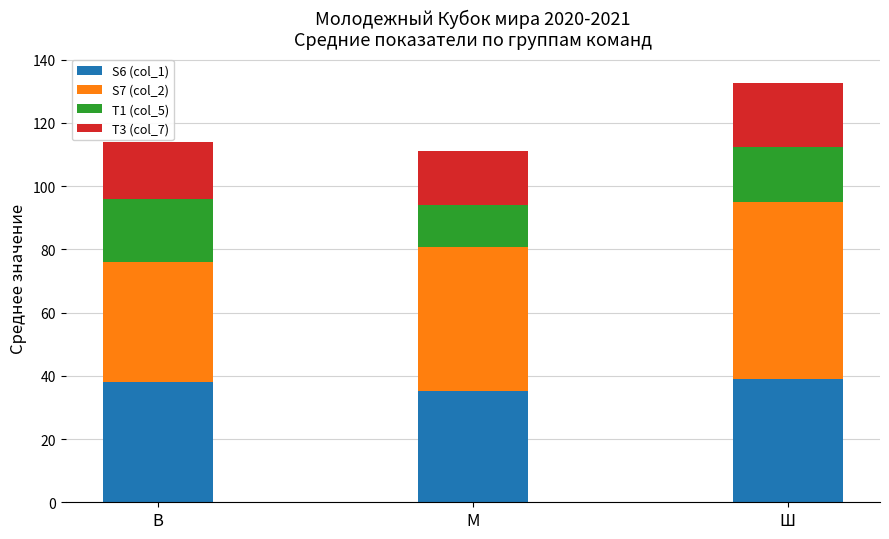

At which category is the sum across all series the highest?

Ш